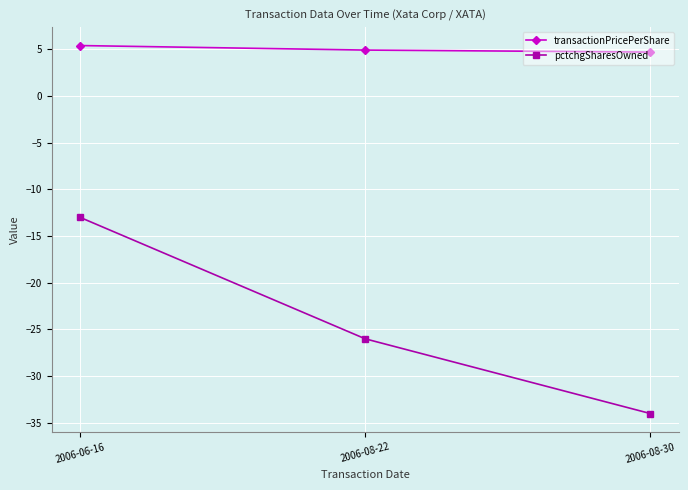

What is the average value of the pctchgSharesOwned series?

-24.3